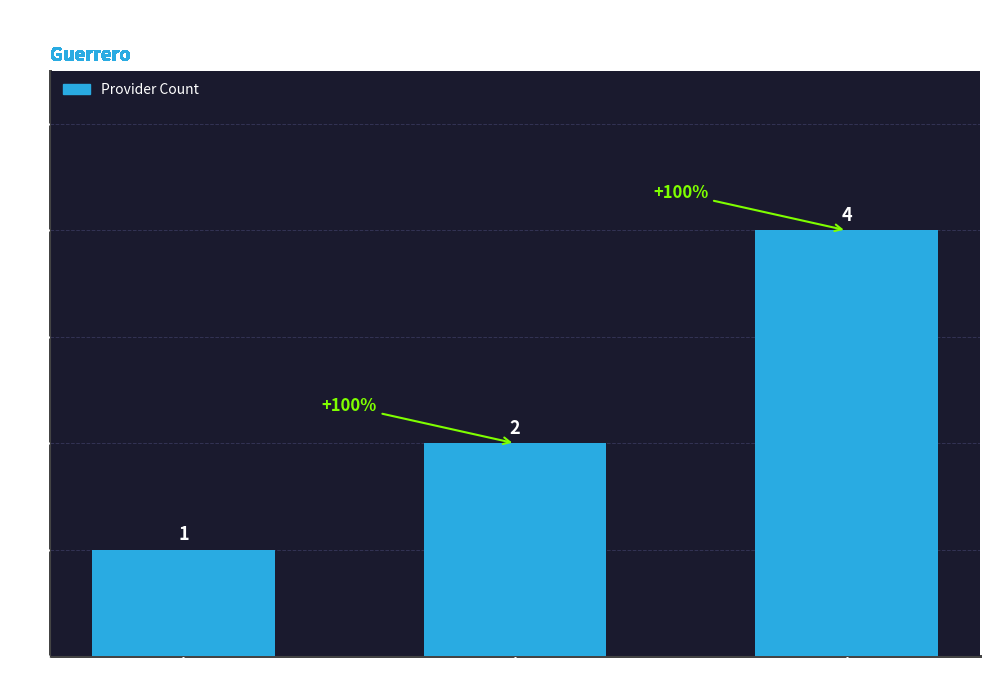

What position from the right is OMETEPEC?

1